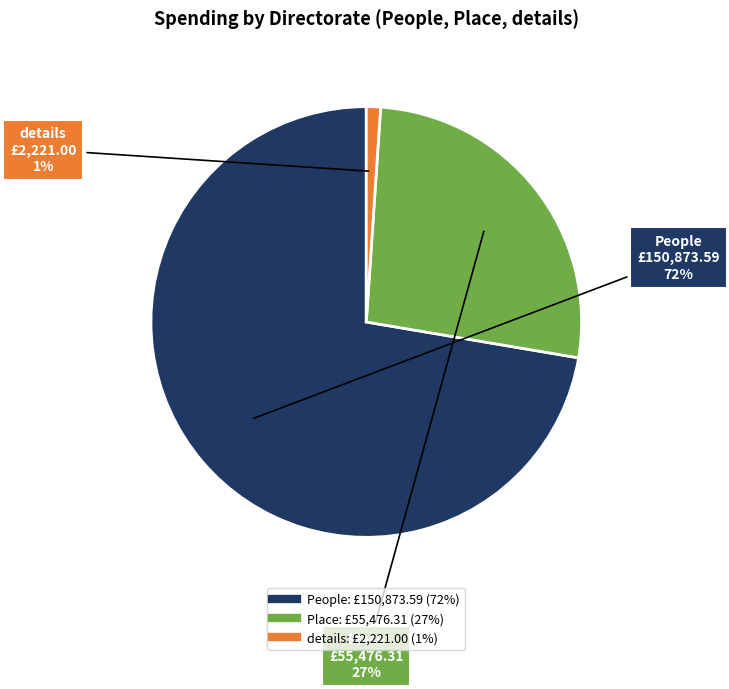

How many segments does this pie chart have?

3